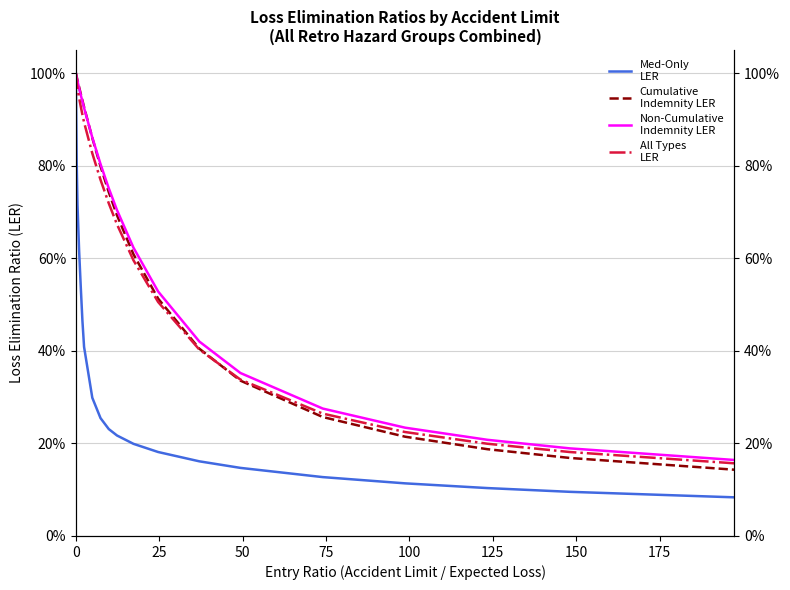

How many data points does each series have?

20